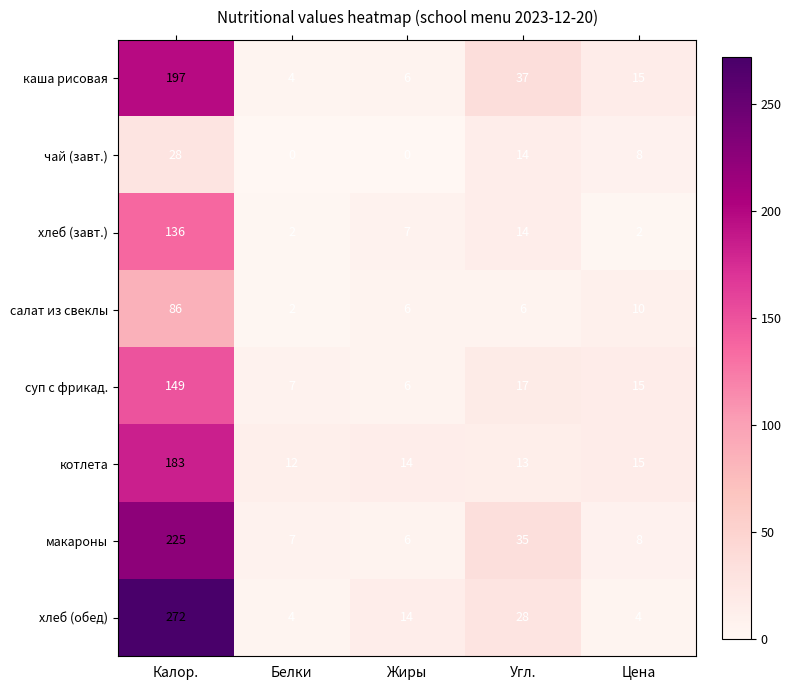

Is it true that чай (завт.) equals 8 at Цена?

True